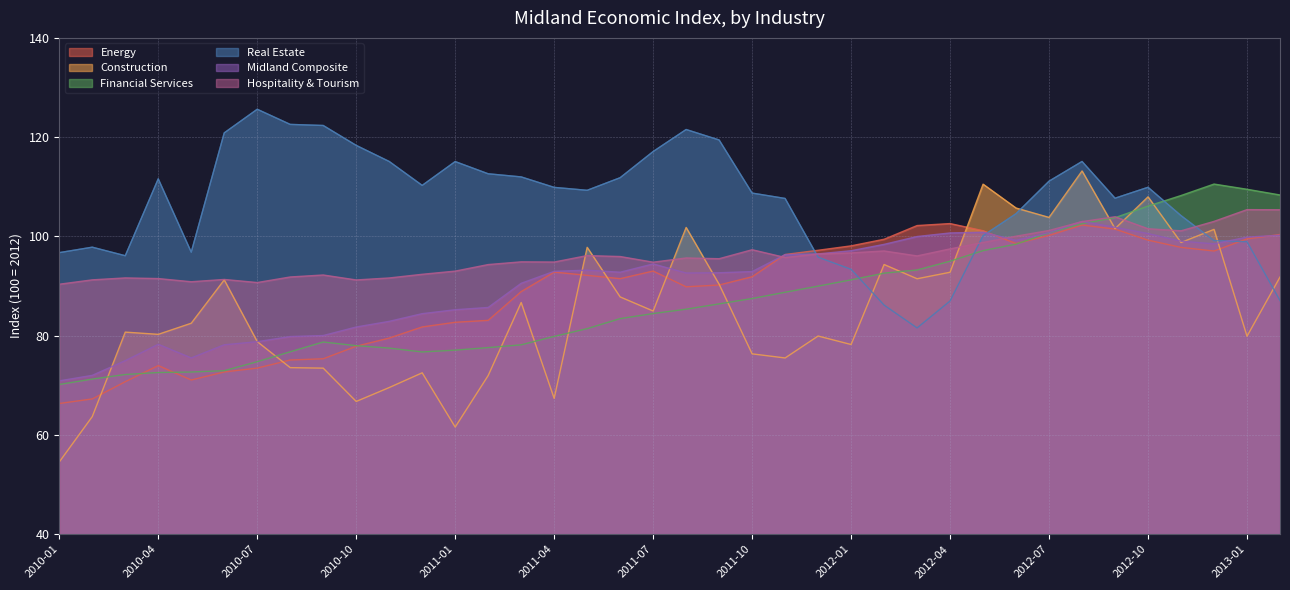

Rank the categories by Midland Composite value from highest to lowest.

2012-08, 2012-09, 2012-05, 2012-07, 2012-04, 2012-10, 2013-02, 2012-03, 2013-01, 2012-06, 2012-11, 2012-12, 2012-02, 2012-01, 2011-12, 2011-11, 2011-07, 2011-05, 2011-04, 2011-10, 2011-06, 2011-09, 2011-08, 2011-03, 2011-02, 2011-01, 2010-12, 2010-11, 2010-10, 2010-09, 2010-08, 2010-07, 2010-04, 2010-06, 2010-05, 2010-03, 2010-02, 2010-01